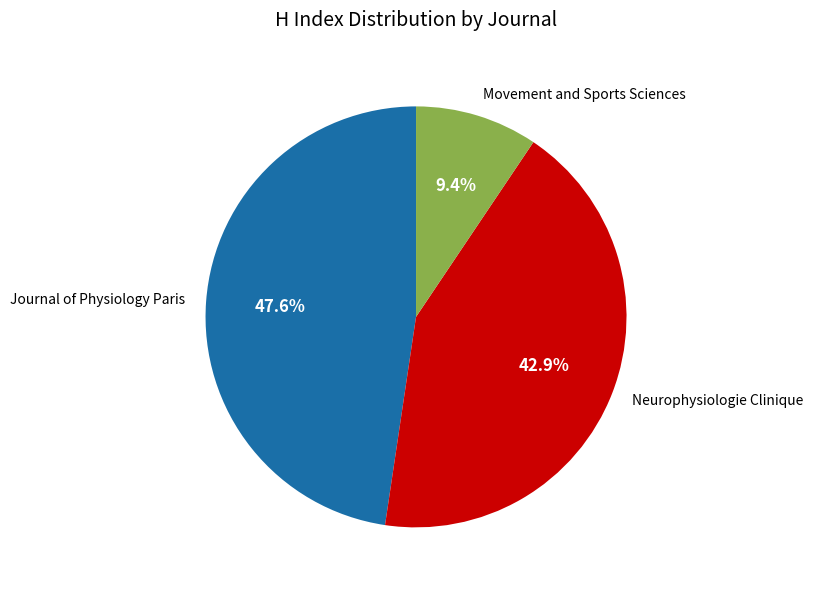

How many slices are in this pie chart?

3